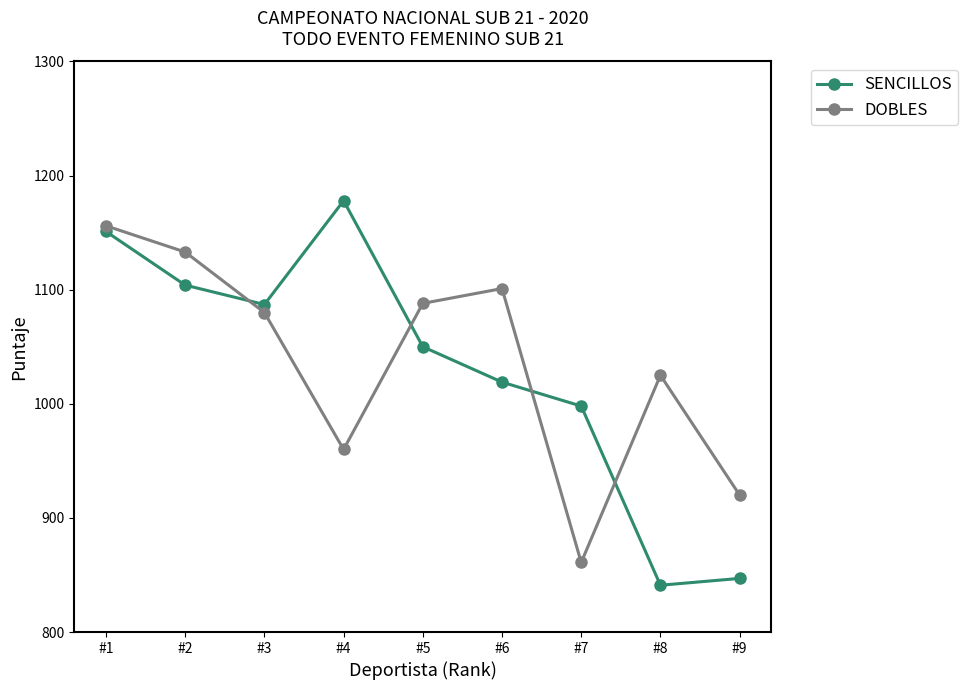

Which series has the largest range (max minus min)?

SENCILLOS